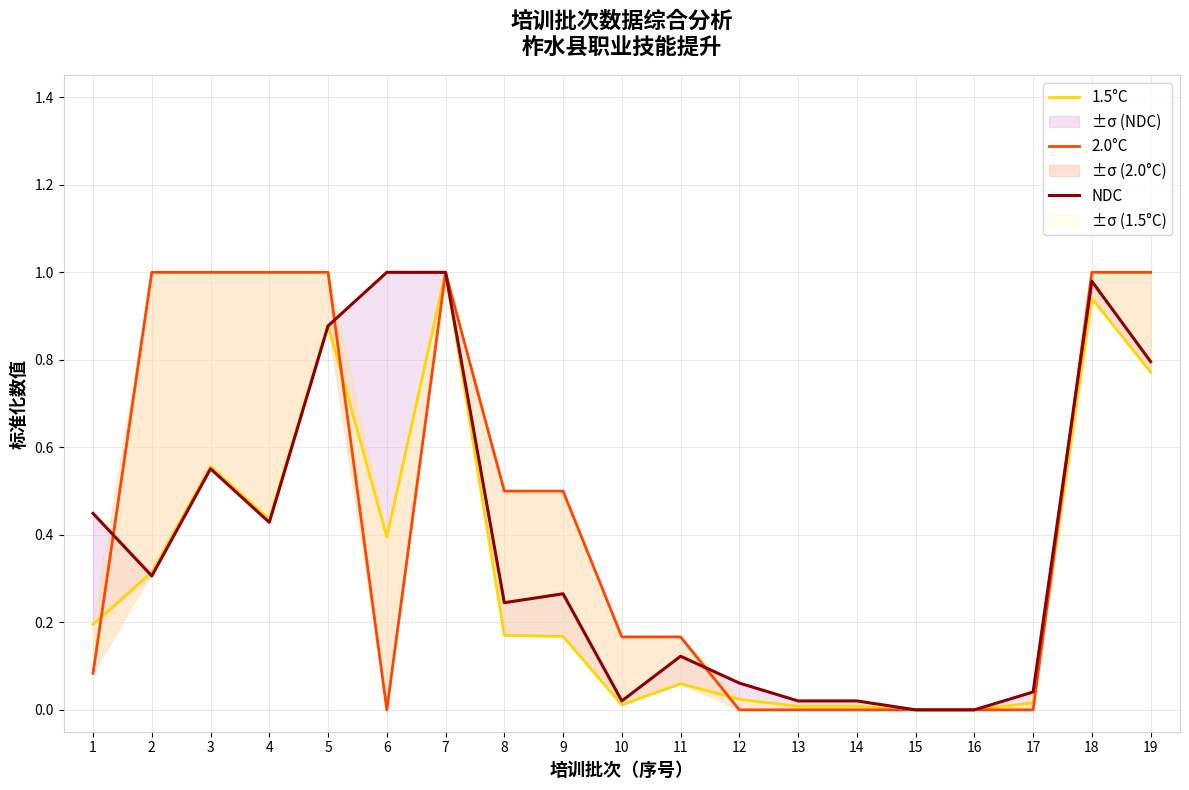

Between 4 and 14, which series saw the biggest shift?

2.0°C